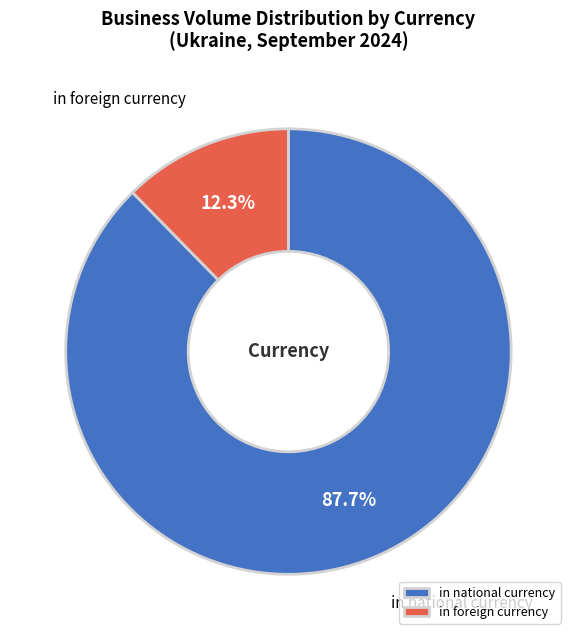

Which category has the biggest portion of the pie?

in national currency